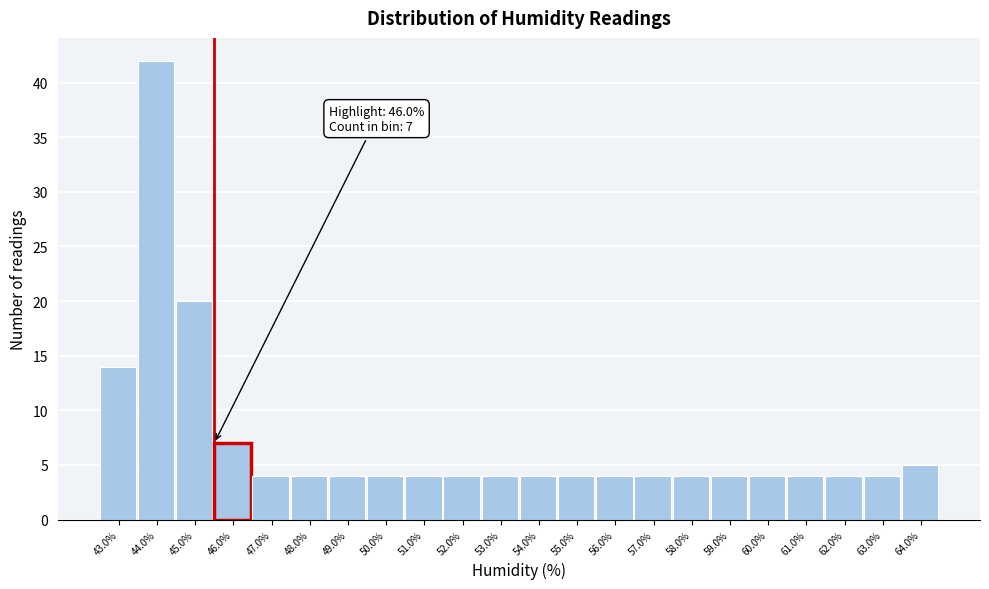

Reading left to right, what are all the values shown in this chart?

14	42	20	7	4	4	4	4	4	4	4	4	4	4	4	4	4	4	4	4	4	5